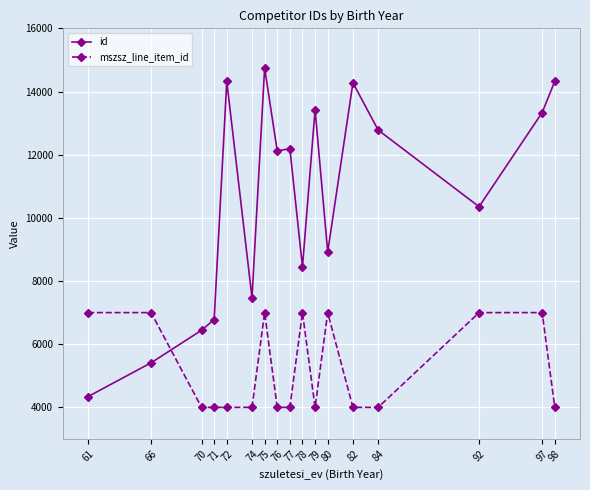

What is the spread (max minus min) of values at 92?

3353